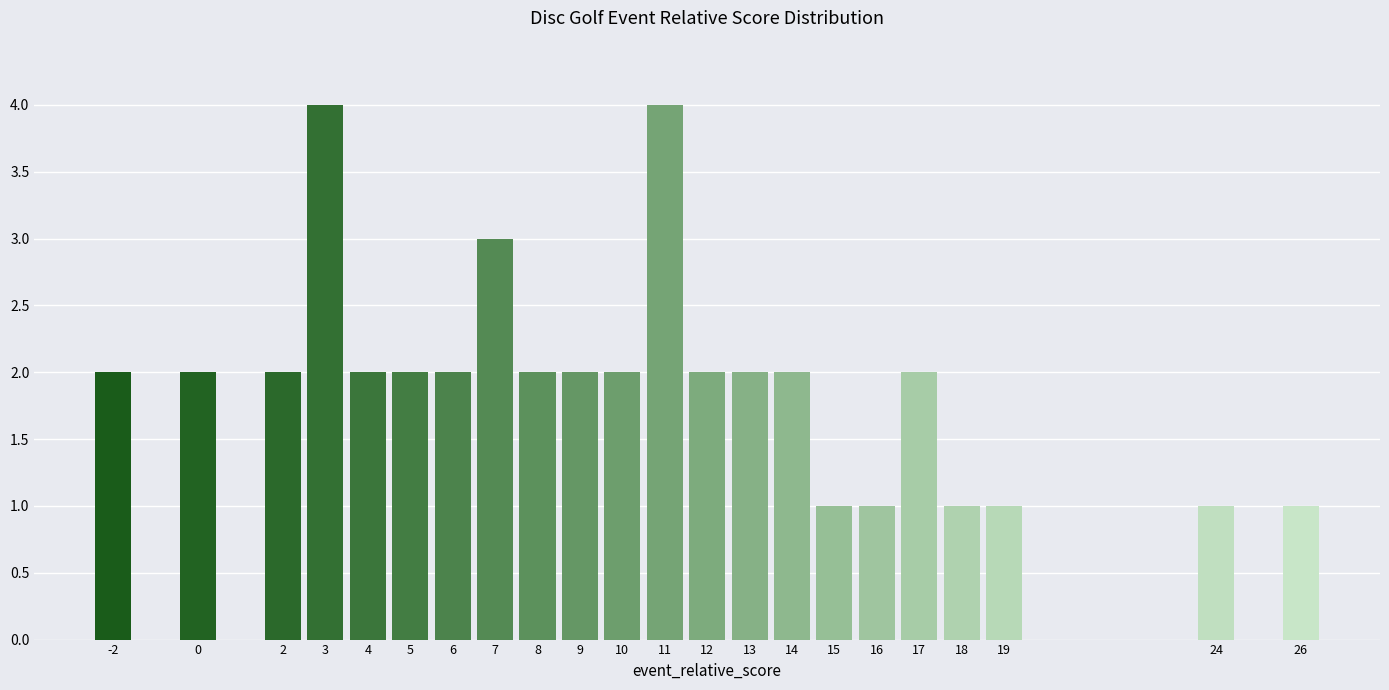

Reading left to right, what are all the values shown in this chart?

-2=2	0=2	2=2	3=4	4=2	5=2	6=2	7=3	8=2	9=2	10=2	11=4	12=2	13=2	14=2	15=1	16=1	17=2	18=1	19=1	24=1	26=1